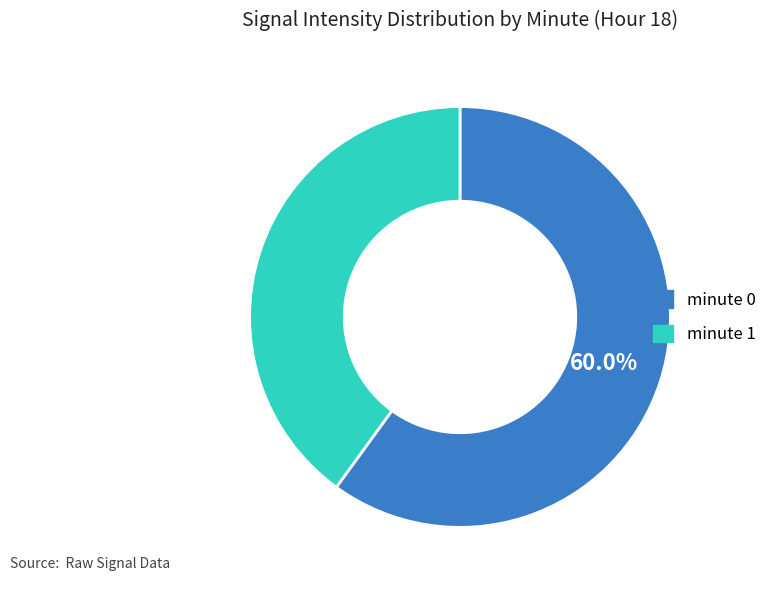

To the nearest percent, what is the difference between the minute 1 and minute 0 slice percentages?

20%